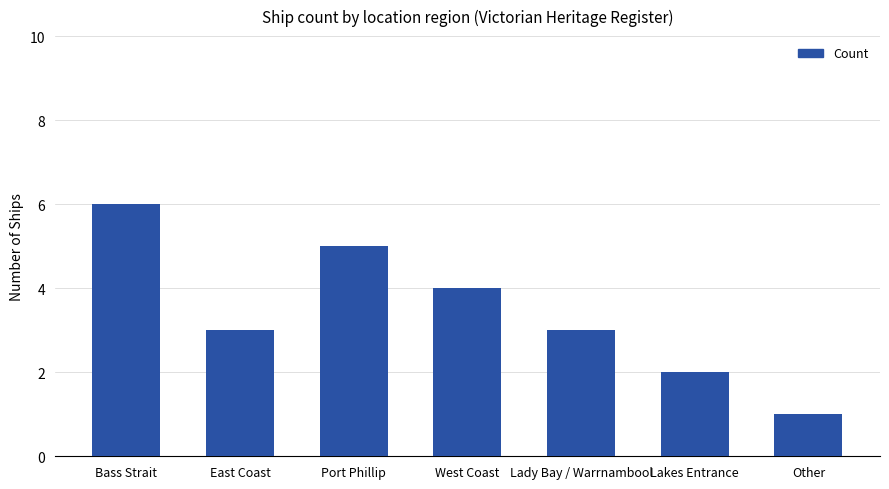

What is the difference between the maximum and minimum values?

5